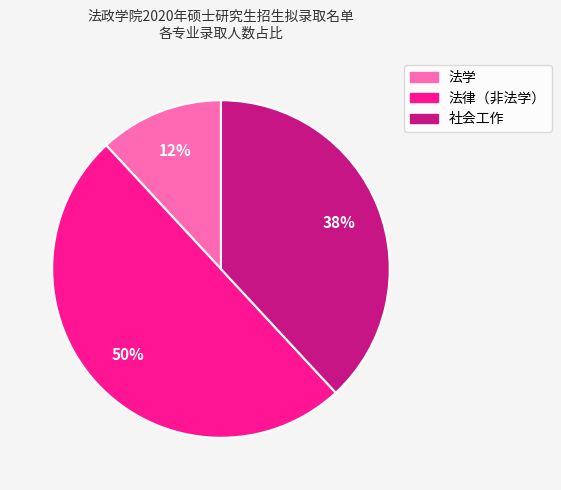

Do 社会工作 and 法律（非法学） together represent more than half of the pie?

Yes